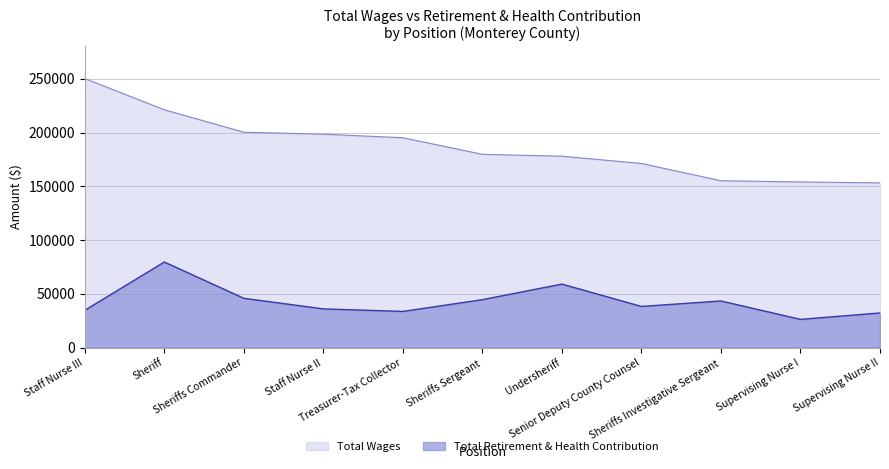

Rank the series by their average value, from highest to lowest.

Total Wages, Total Retirement & Health Contribution